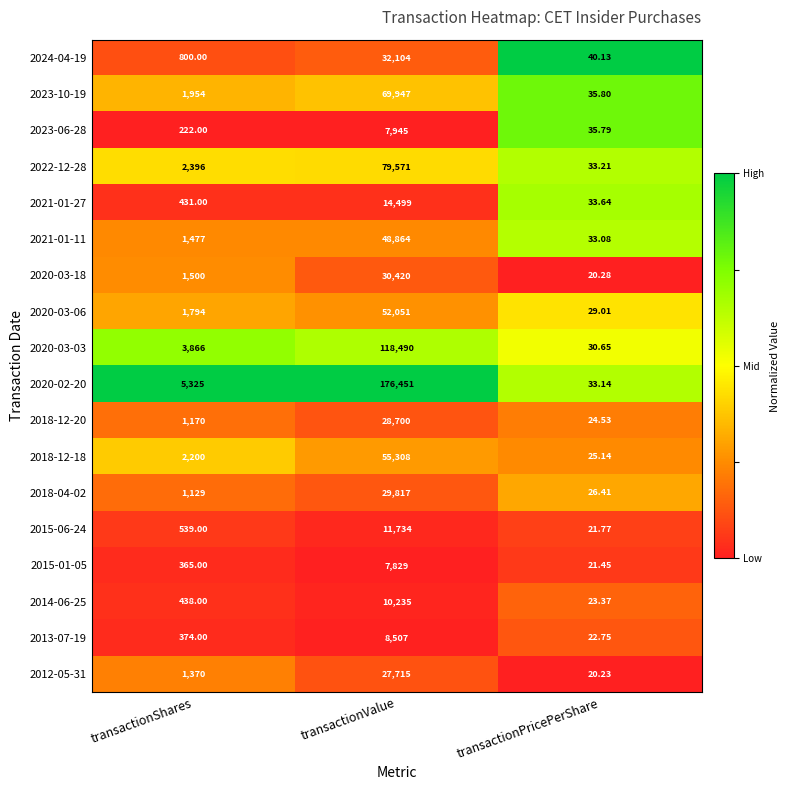

At which category is the sum across all series the highest?

transactionValue